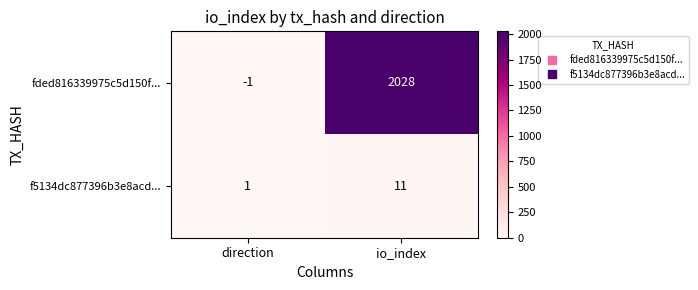

Is the value of fded816339975c5d150f... at io_index greater than the value of f5134dc877396b3e8acd... at io_index?

Yes